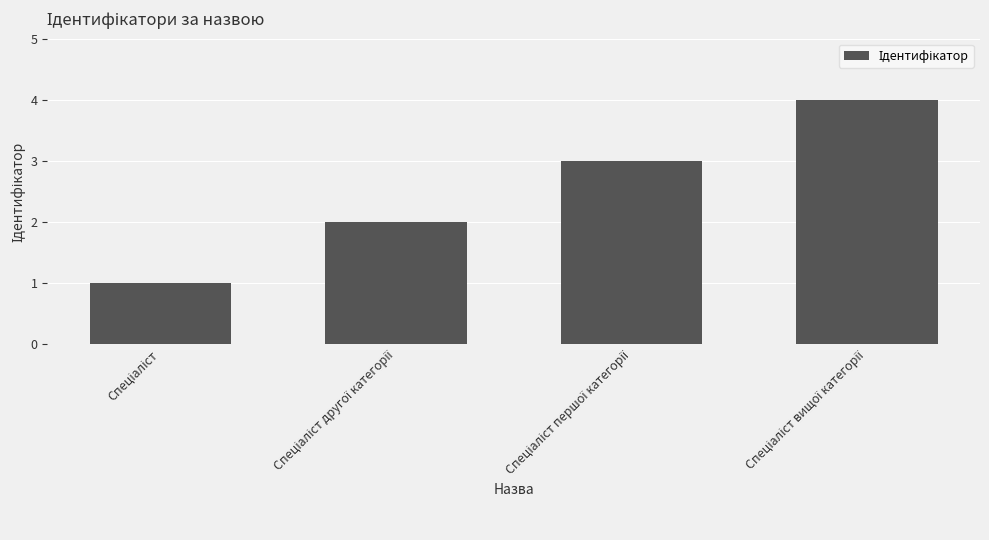

What is the difference between the second highest and minimum values?

2